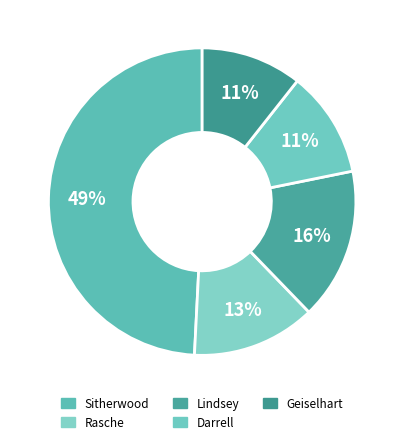

How many slices are in this pie chart?

5